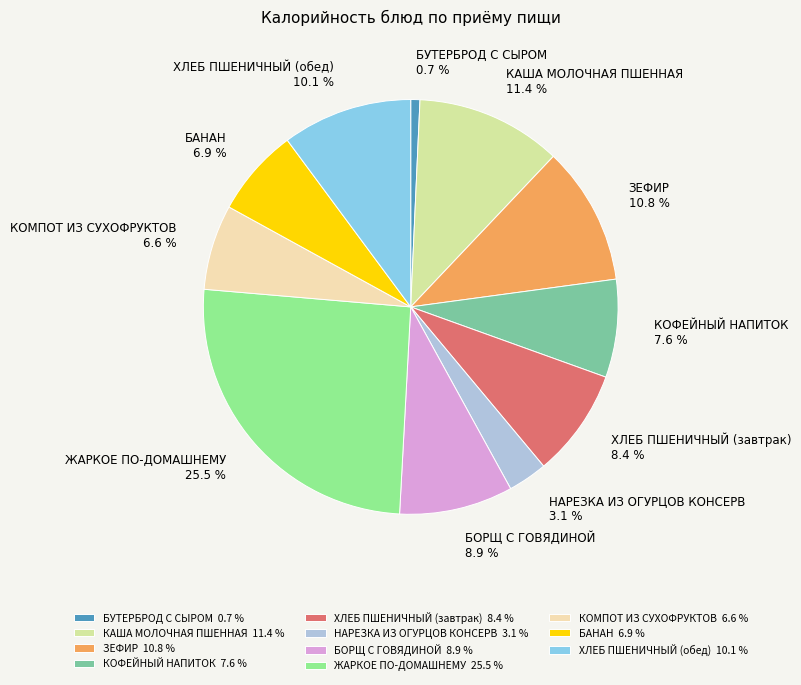

Which category has the smallest portion of the pie?

БУТЕРБРОД С СЫРОМ